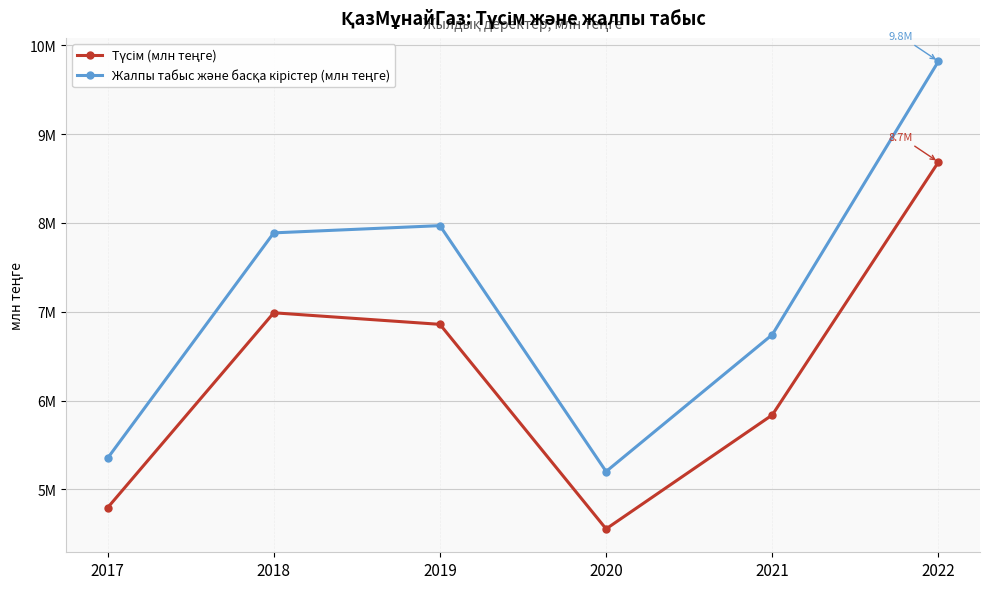

Rank the series by their maximum value, from lowest to highest.

Түсім (млн теңге), Жалпы табыс және басқа кірістер (млн теңге)